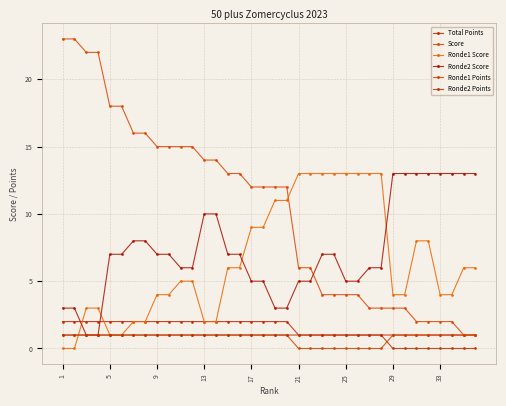

True or false: Score has more than 1 interior local peaks.

False